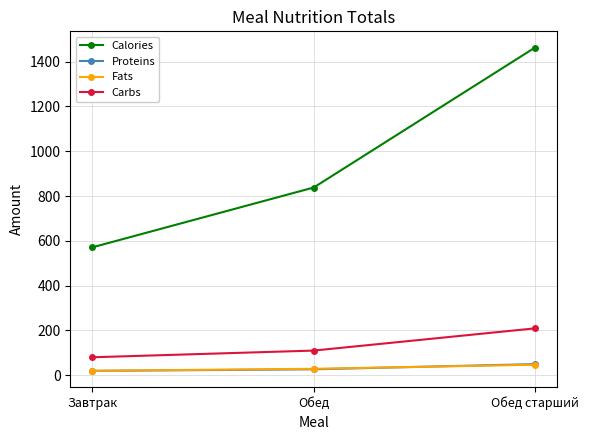

Reading left to right, transcribe all the data shown in this chart.

Calories: Завтрак=571.0	Обед=838.0	Обед старший=1463.0
Proteins: Завтрак=19.5	Обед=26.4	Обед старший=49.6
Fats: Завтрак=19.7	Обед=28.7	Обед старший=46.9
Carbs: Завтрак=80.2	Обед=110.0	Обед старший=209.2